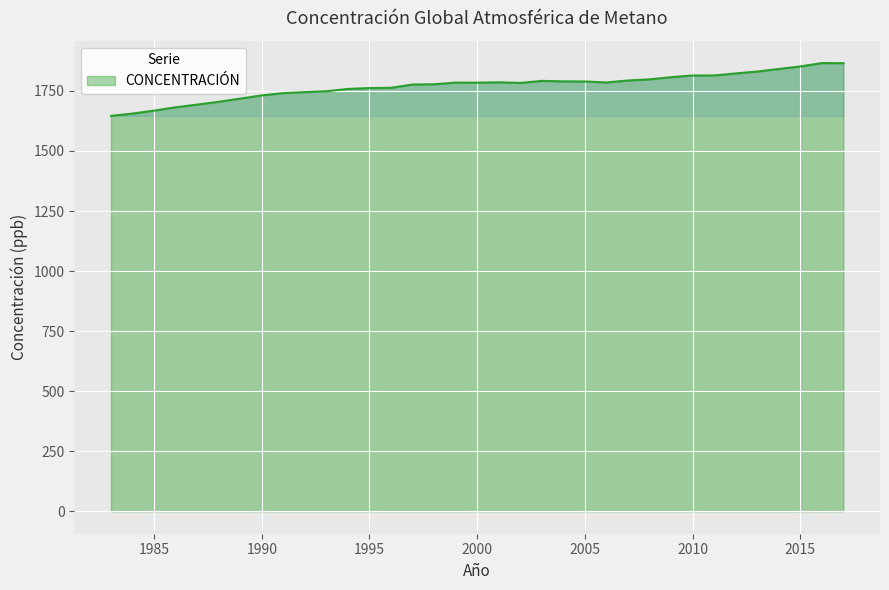

What is the difference between the maximum and minimum values?

219.8